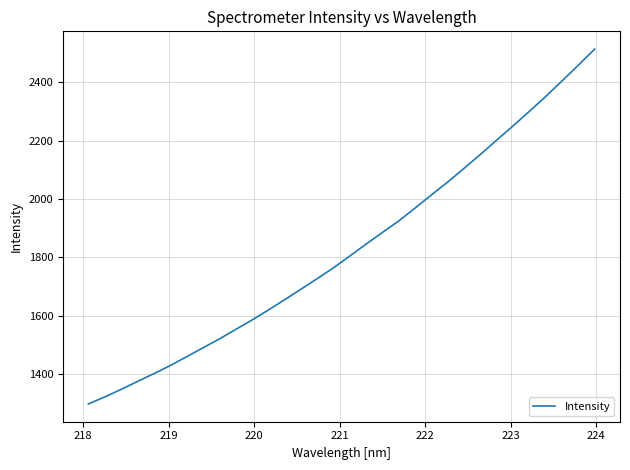

What is the difference between the maximum and minimum values?

1216.4